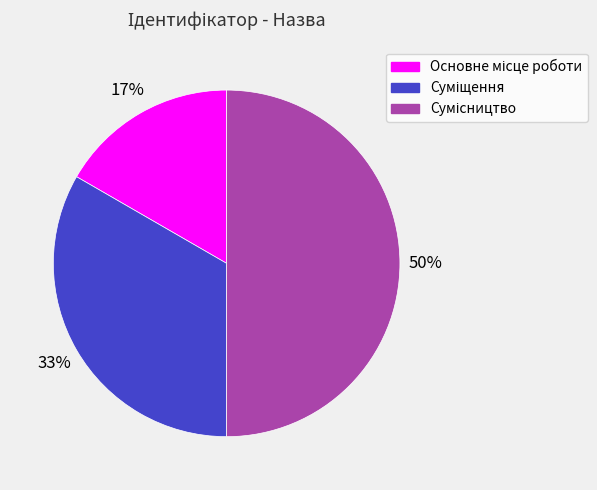

To the nearest percent, what is the difference between the largest and smallest slice percentages?

33%